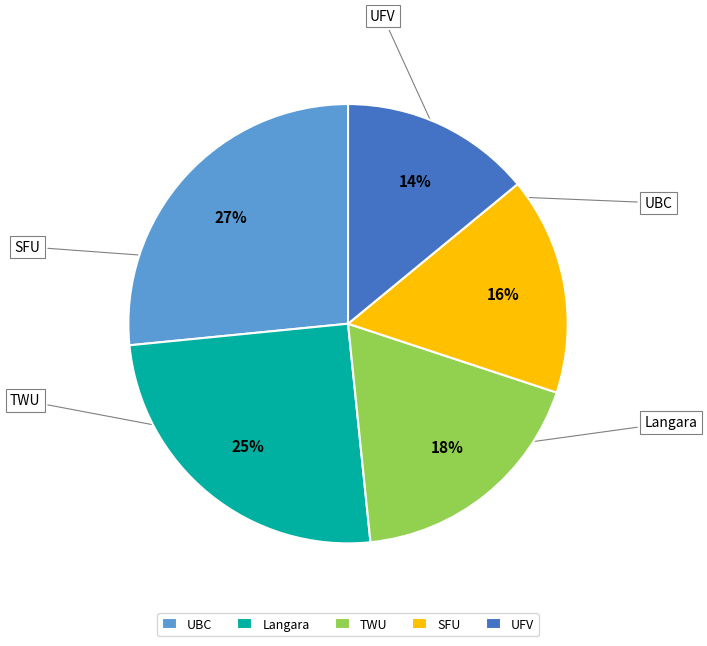

To the nearest percent, what is the combined percentage of UBC and TWU?

45%